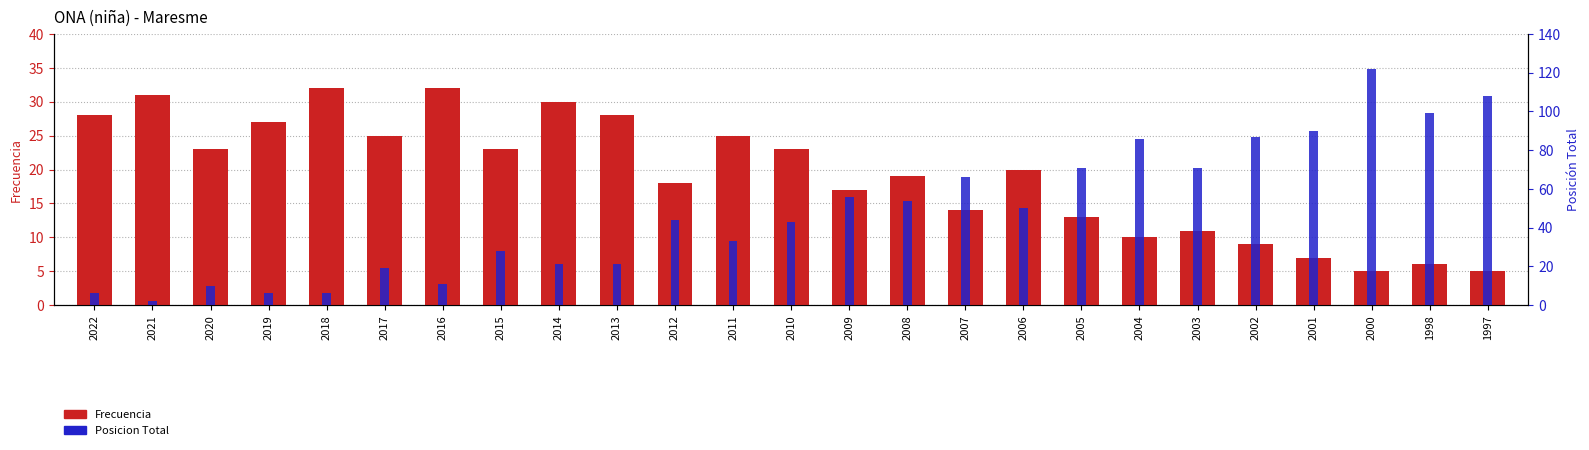

How many distinct data groups are displayed?

2